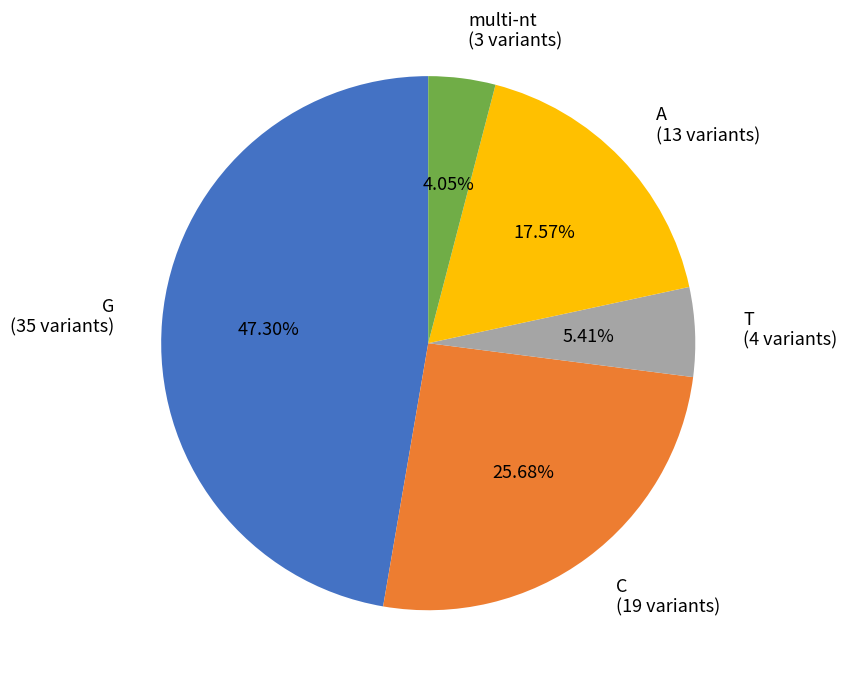

Combined, do multi-nt (3 variants) and C (19 variants) account for over 50%?

No